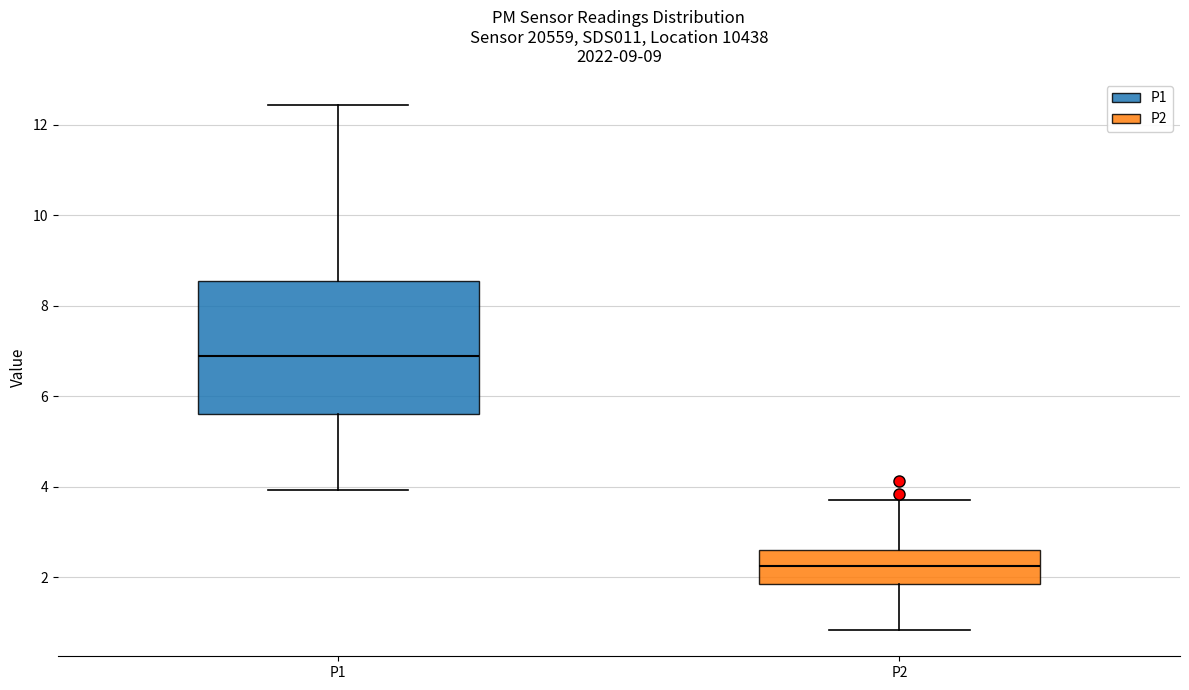

Where is the lower edge of the box for P1 on the y-axis? The values are not printed on the chart, so give them approximately, as read against the axis.

5.6